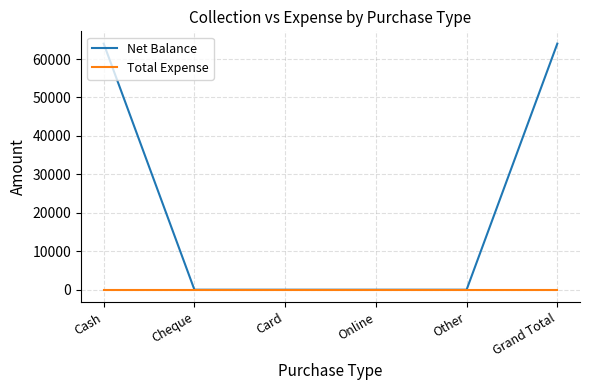

What is the sum of the Net Balance values at Other and Grand Total?

64000